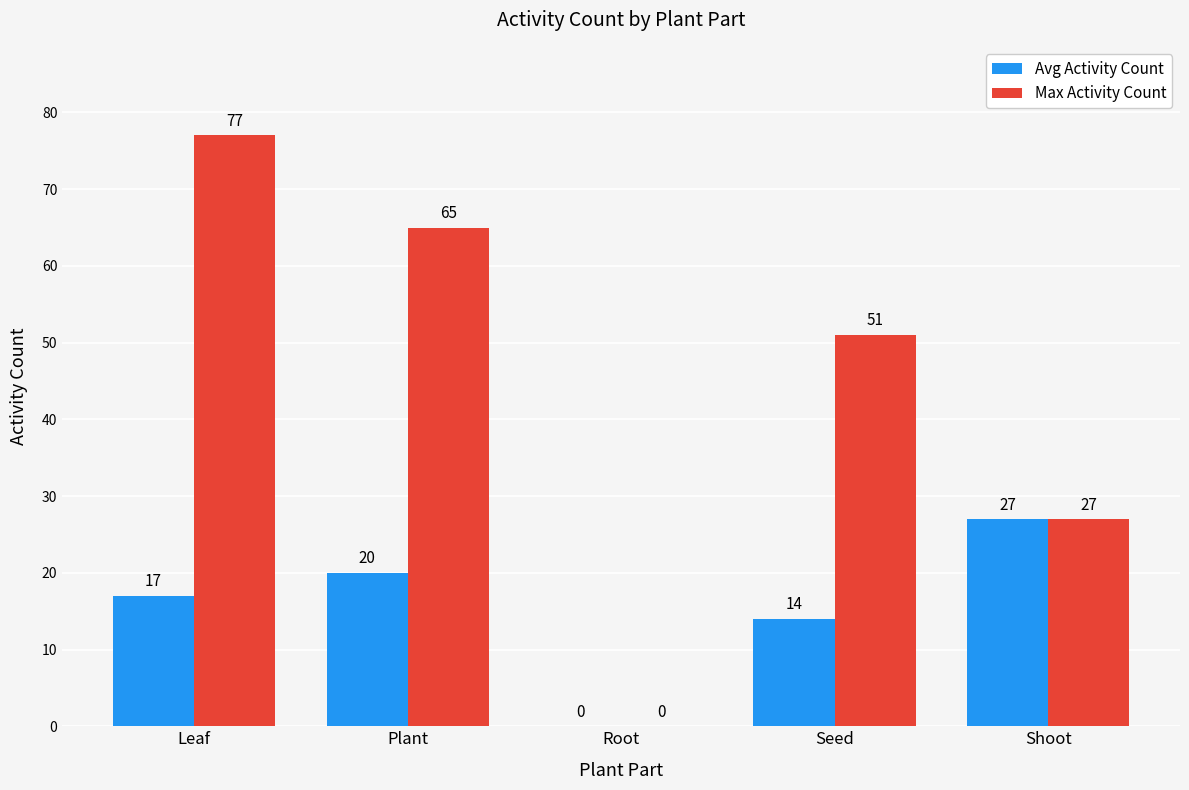

How many distinct data groups are displayed?

2